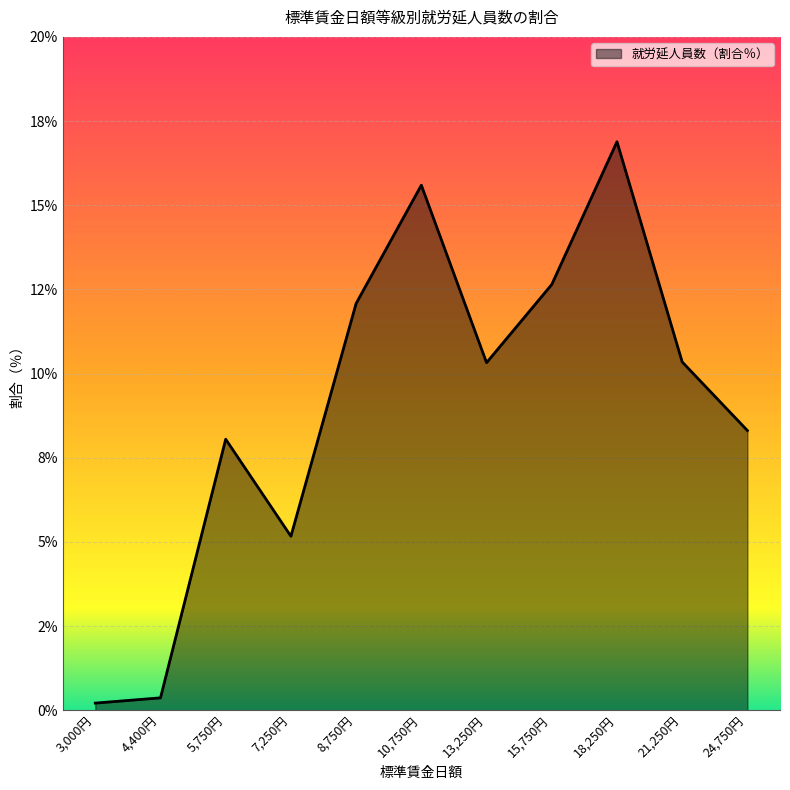

Rank the categories by value from lowest to highest.

3,000円, 4,400円, 7,250円, 5,750円, 24,750円, 13,250円, 21,250円, 8,750円, 15,750円, 10,750円, 18,250円